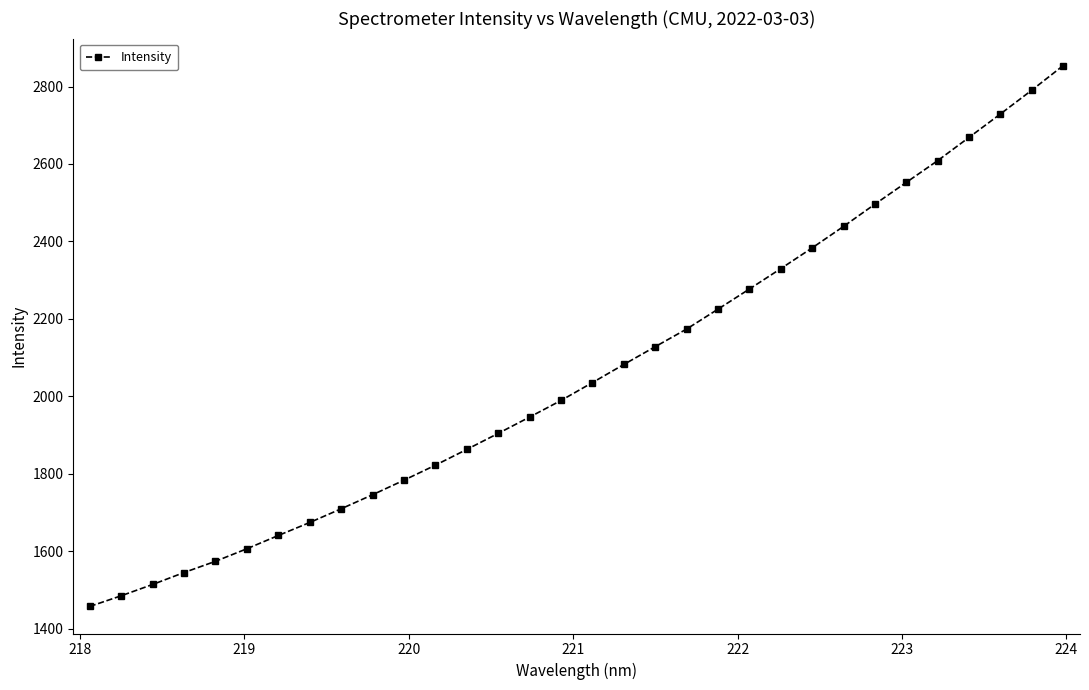

Count the number of categories in the chart.

32